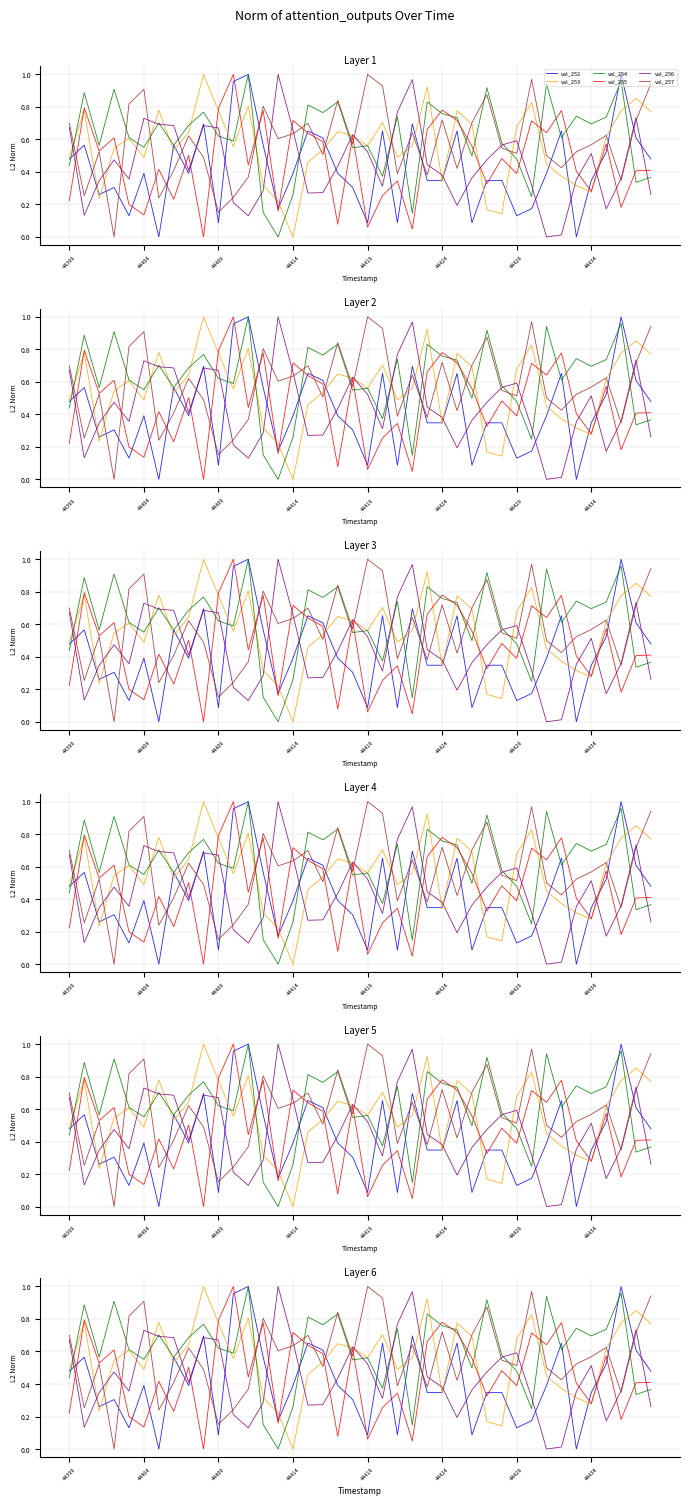

What are all the series names shown in the legend?

val_252, val_253, val_254, val_255, val_256, val_257